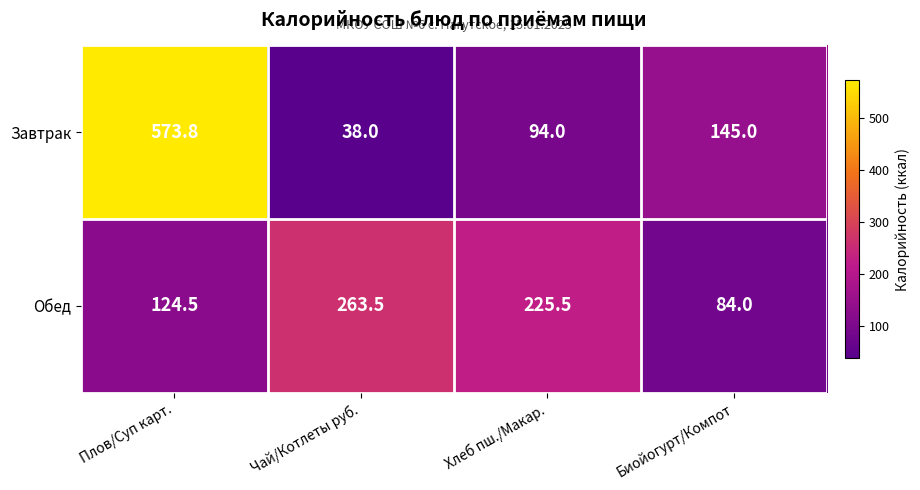

Reading left to right, transcribe all the data shown in this chart.

Завтрак: Плов/Суп карт.=573.8	Чай/Котлеты руб.=38.0	Хлеб пш./Макар.=94.0	Биойогурт/Компот=145.0
Обед: Плов/Суп карт.=124.5	Чай/Котлеты руб.=263.5	Хлеб пш./Макар.=225.5	Биойогурт/Компот=84.0